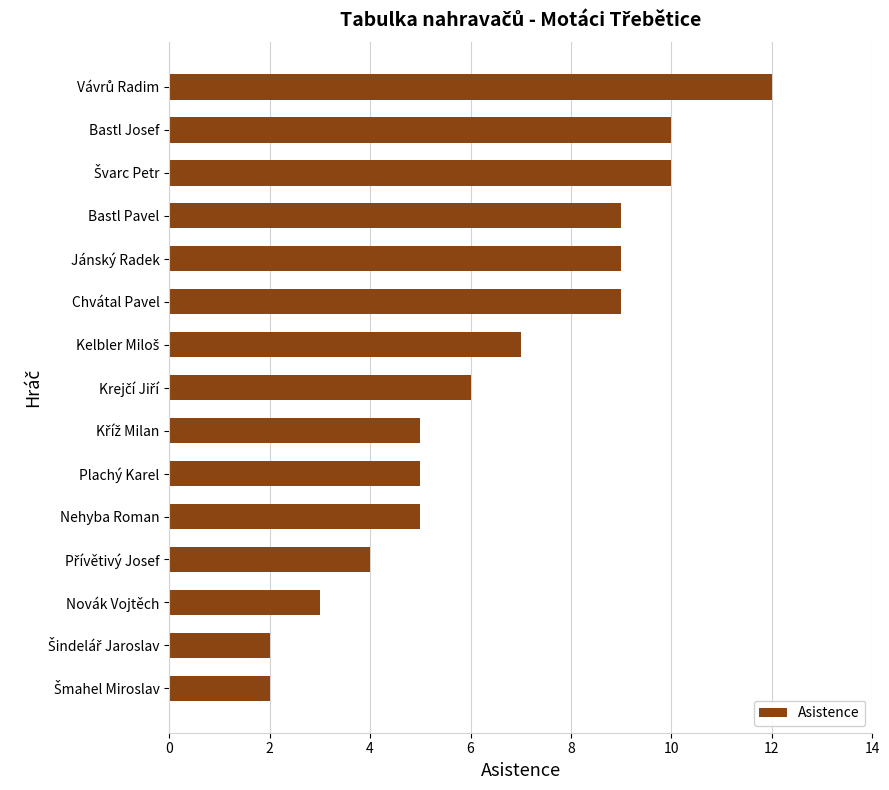

The chart shows a value of 5 at Nehyba Roman. True or false?

True